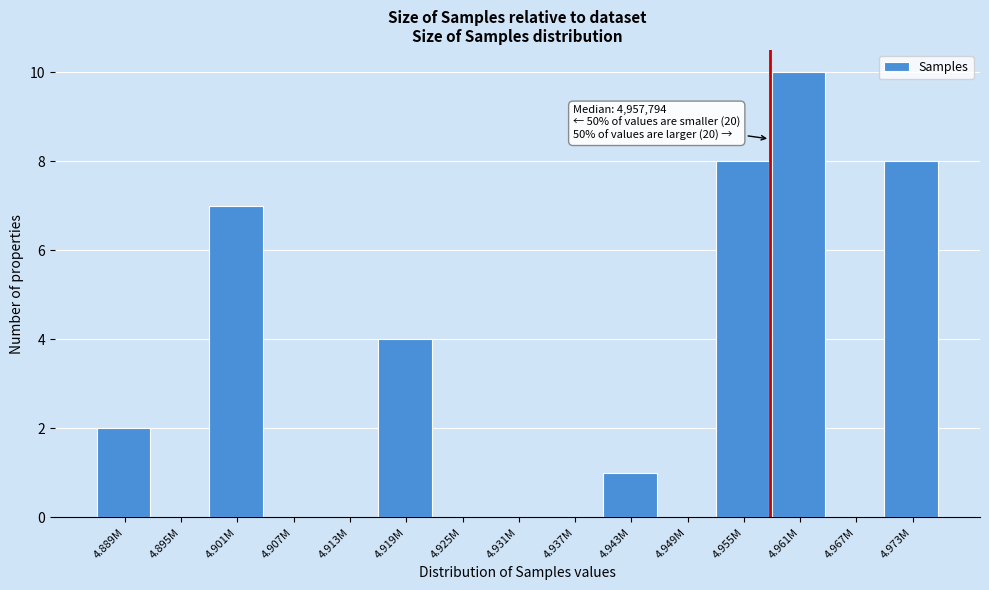

Reading left to right, what are all the values shown in this chart?

4.889M=2	4.895M=0	4.901M=7	4.907M=0	4.913M=0	4.919M=4	4.925M=0	4.931M=0	4.937M=0	4.943M=1	4.949M=0	4.955M=8	4.961M=10	4.967M=0	4.973M=8